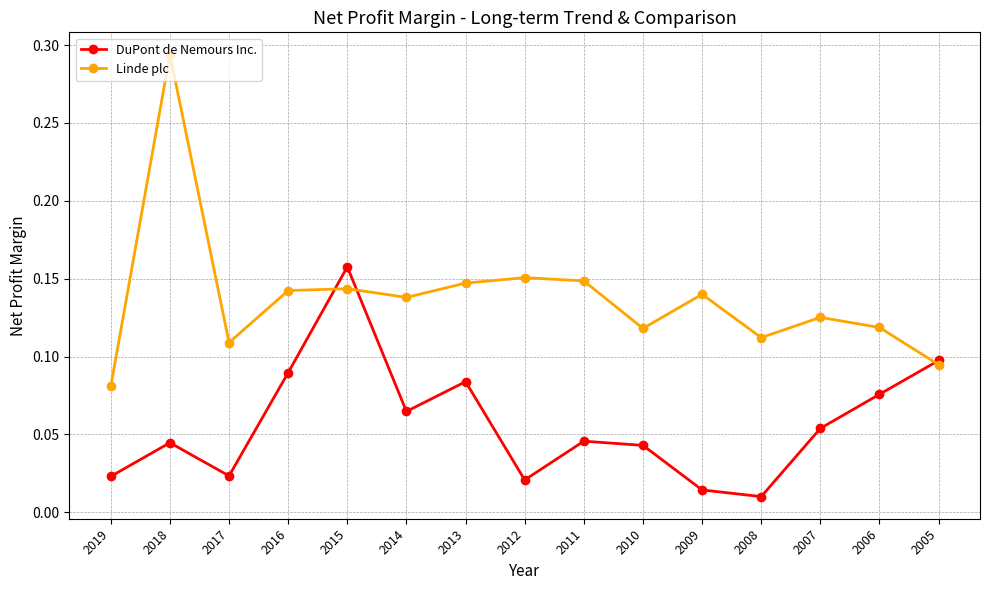

Does the chart display data point markers on the line(s)?

Yes